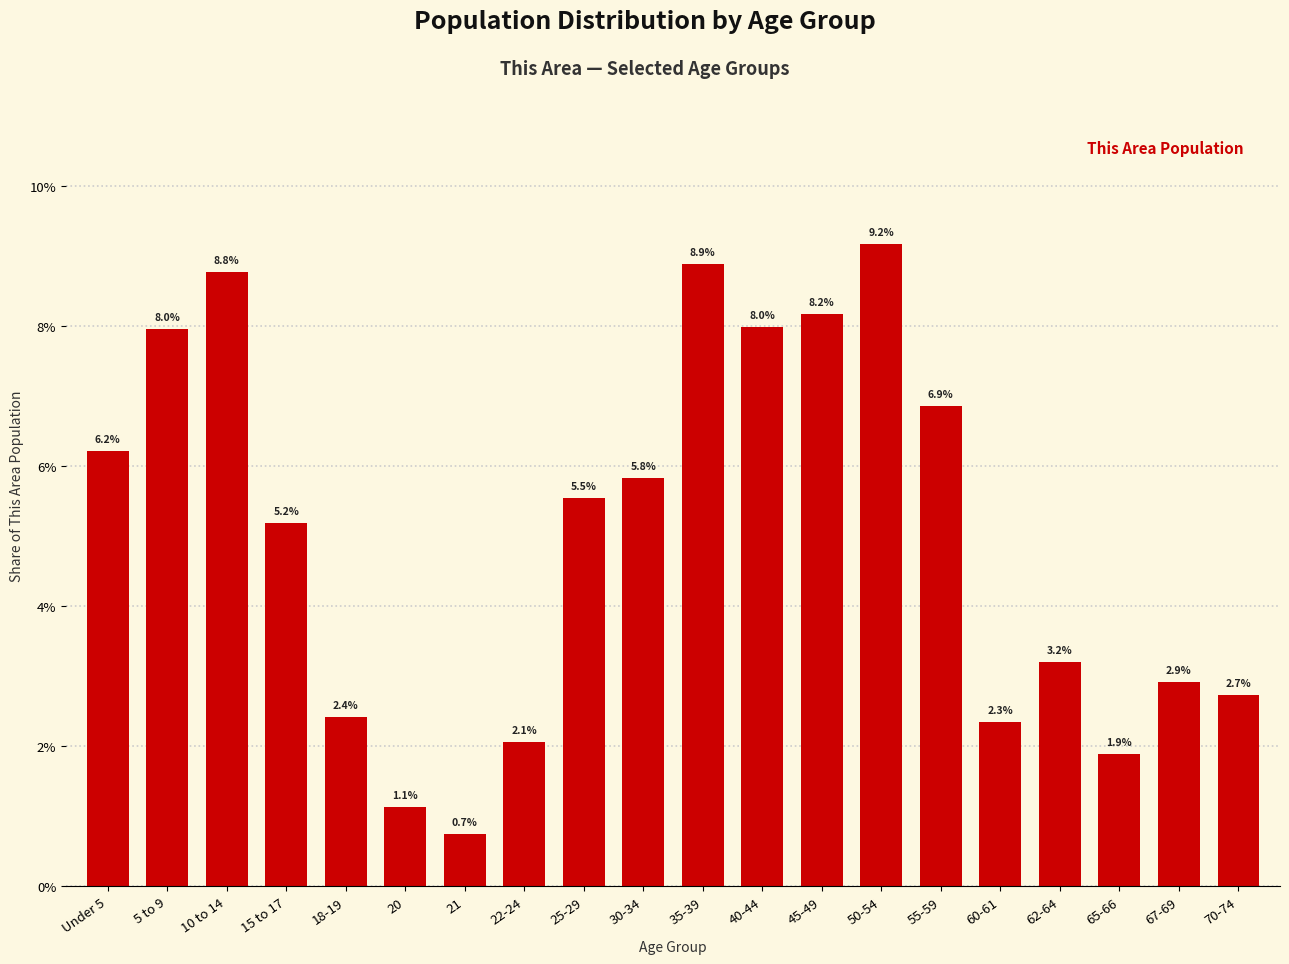

What is the greatest value displayed?

9.2